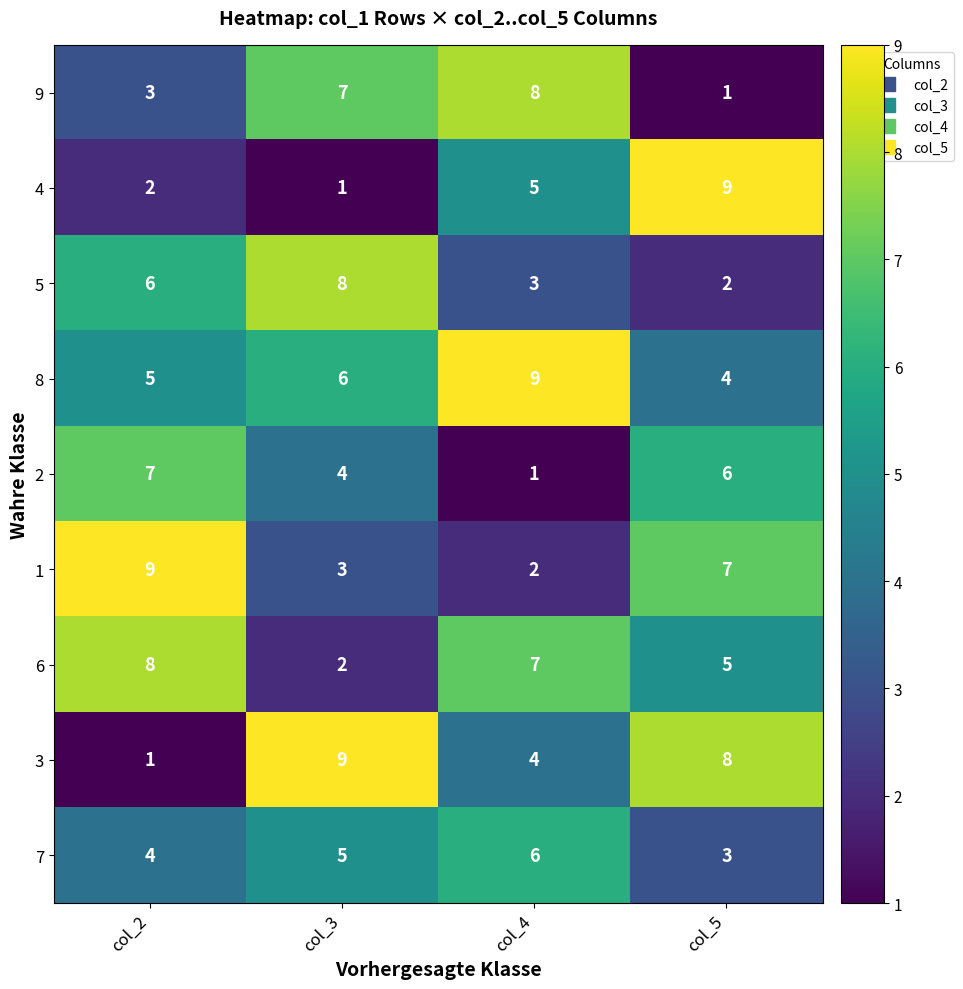

What is the difference between the highest and lowest values at col_3?

8